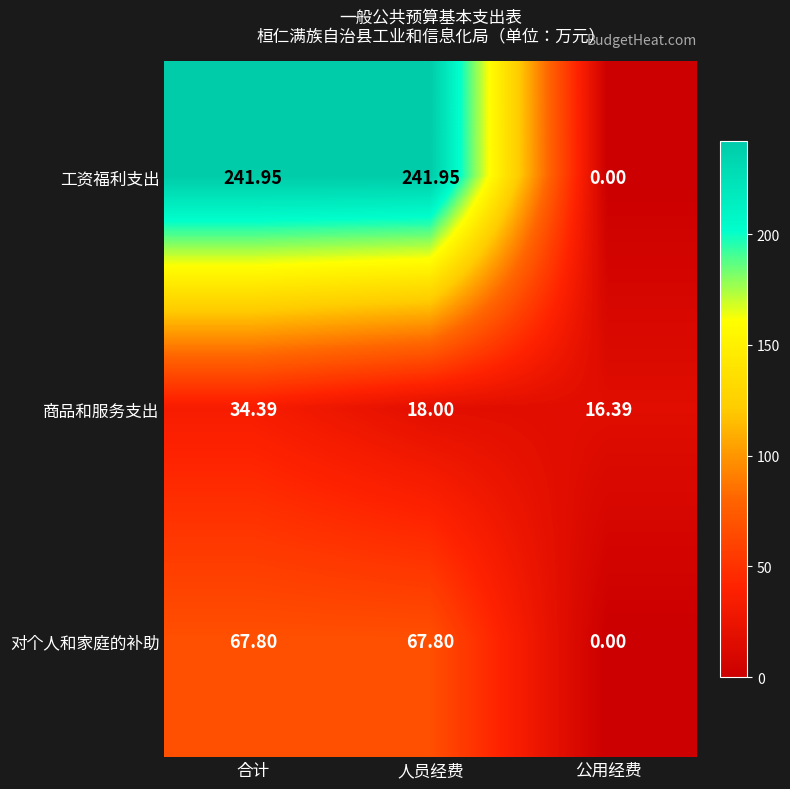

At which label is 商品和服务支出 closest to 25?

人员经费